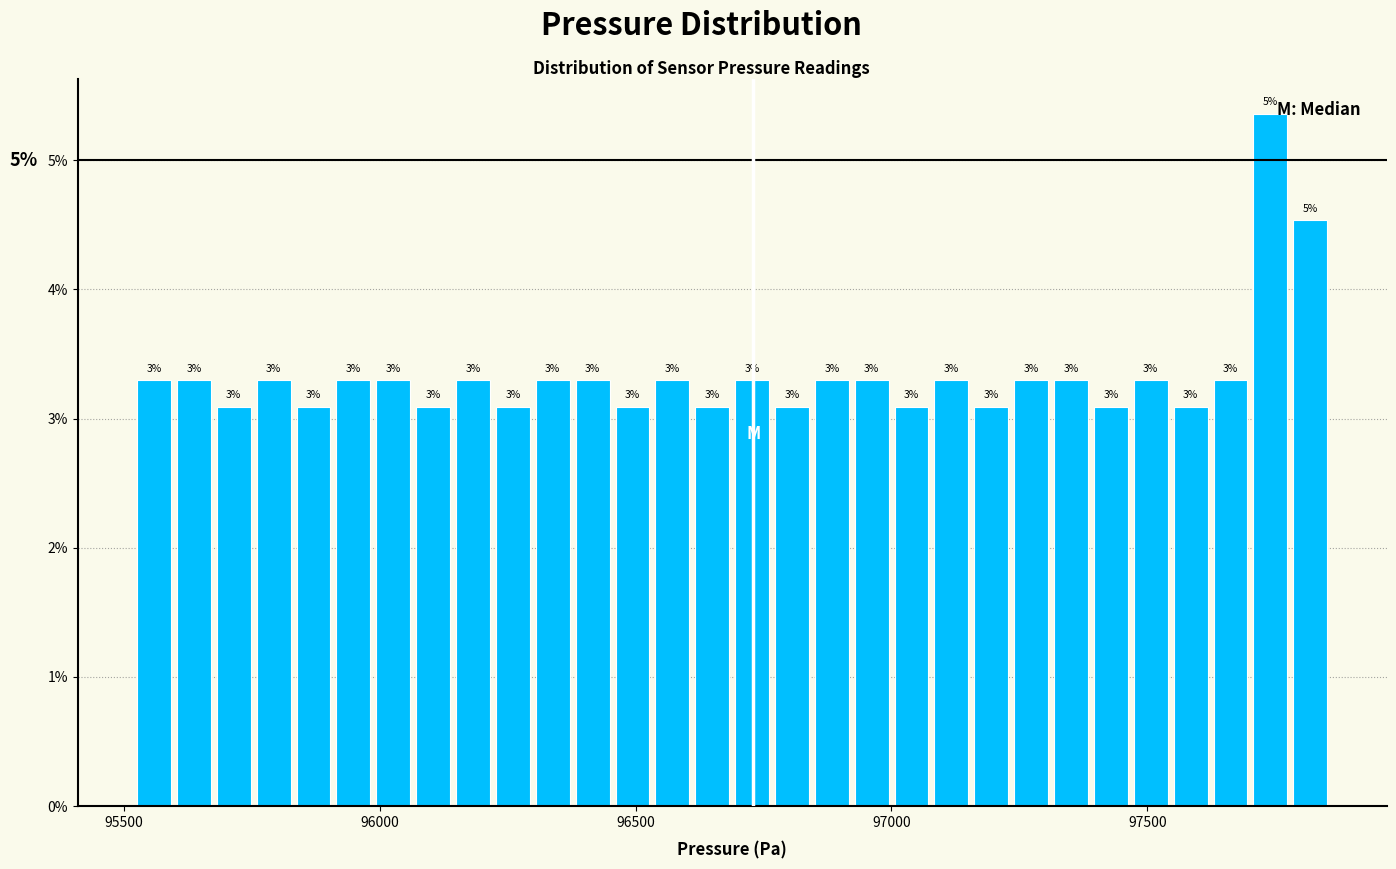

Around what value on the x-axis is the tallest bar? Give the approximate position of its centre, as read against the axis.

97750